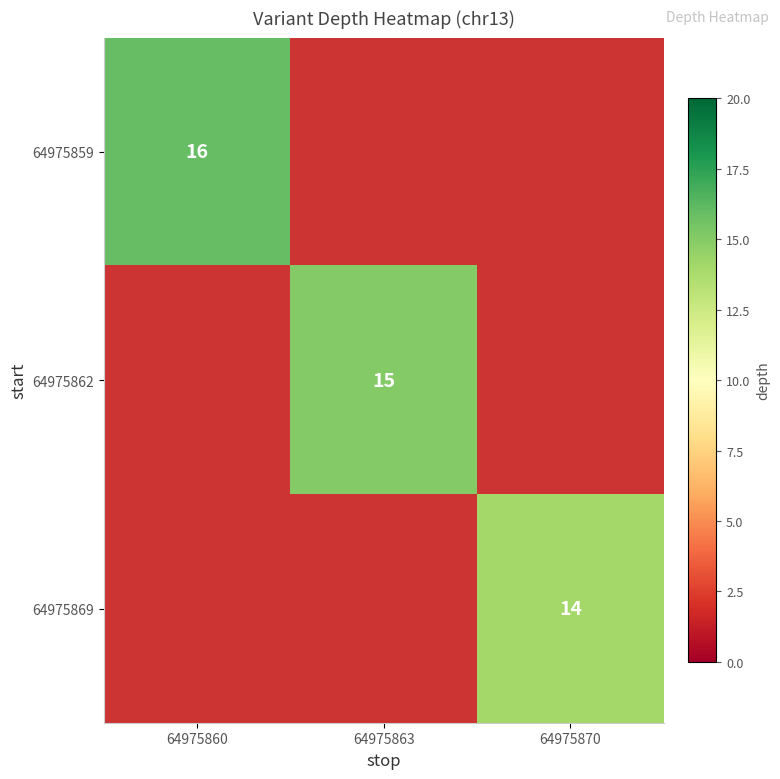

How many data points does each series have?

3